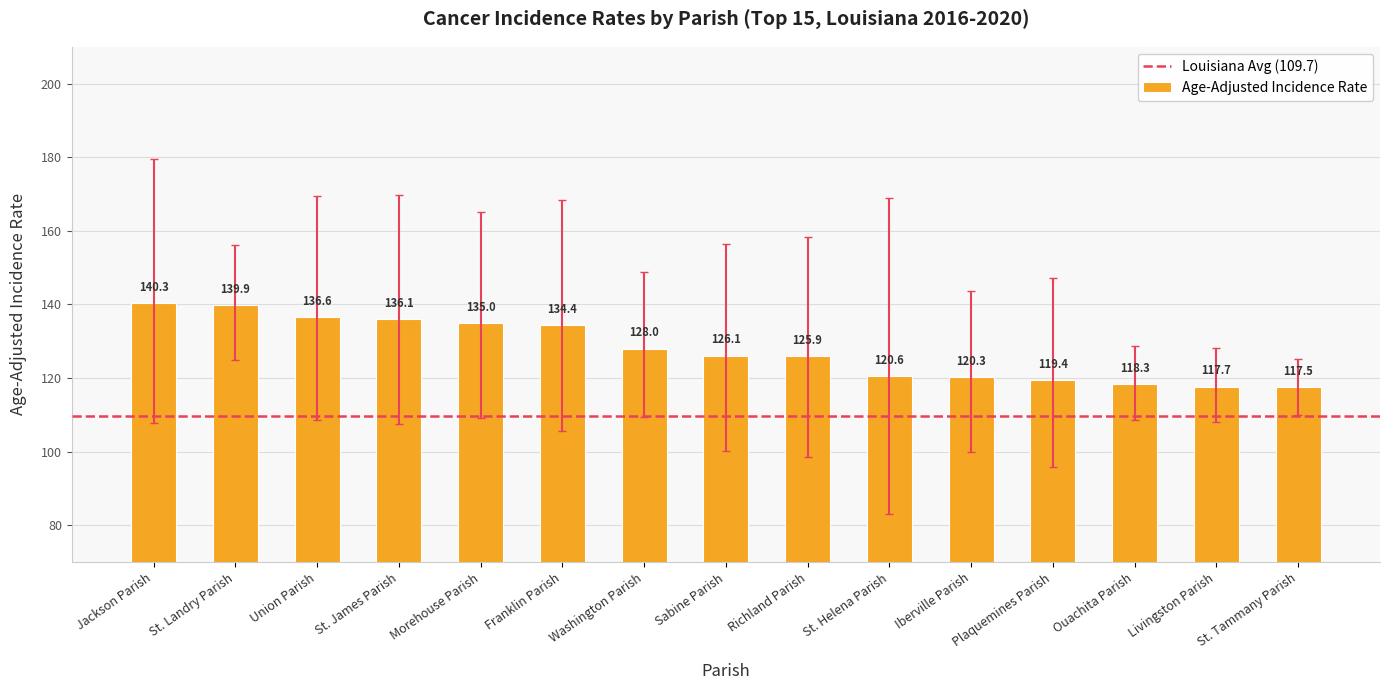

Are the bars grouped side by side (vs. stacked)?

No